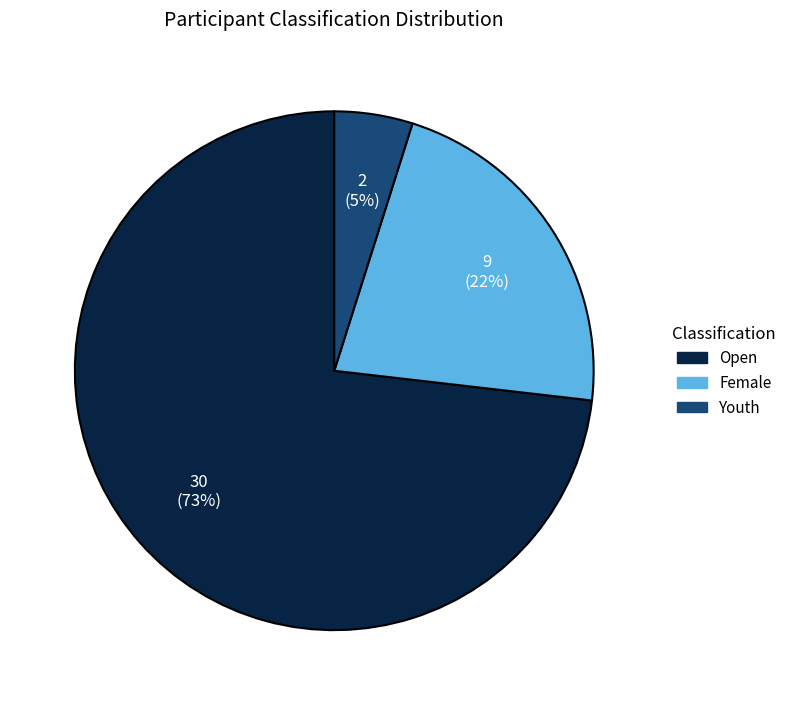

Which category has the biggest portion of the pie?

Open